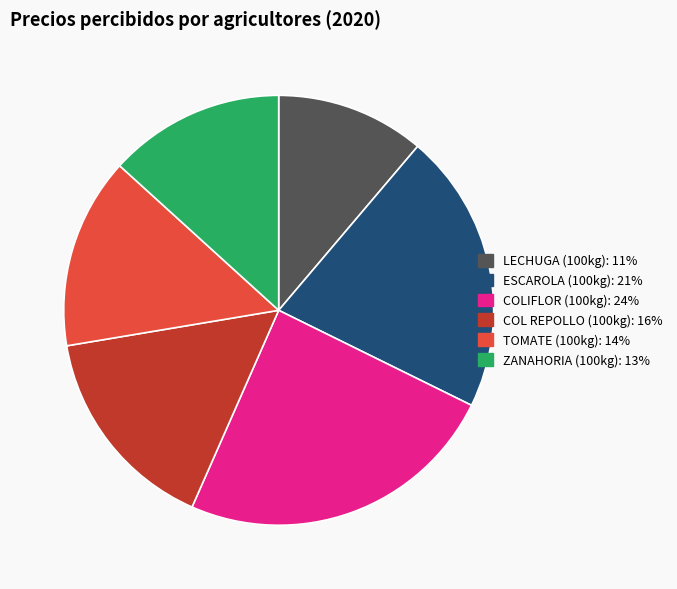

Is it true that ZANAHORIA (100kg) is 13% of the pie?

True